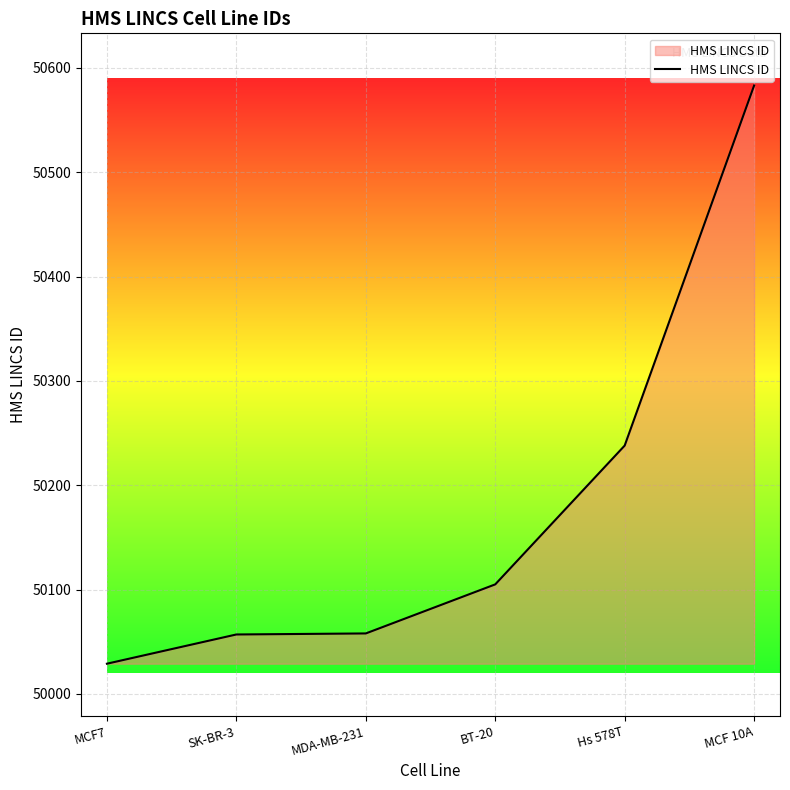

The chart shows a value of 50583 at MCF 10A. True or false?

True